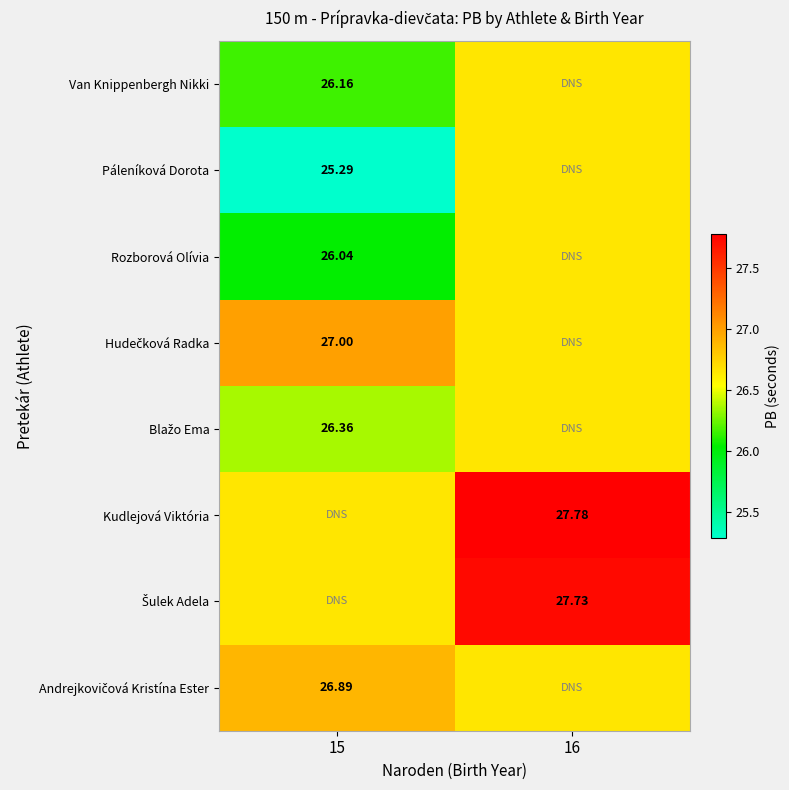

Where does the Šulek Adela series first go above 27?

16